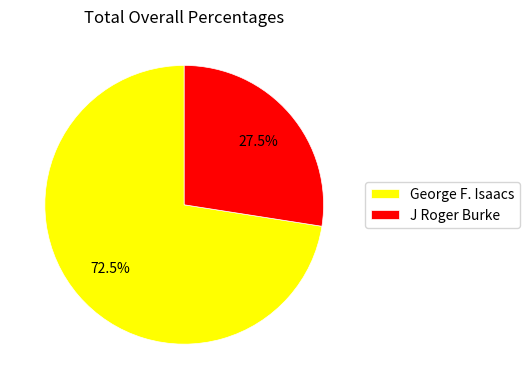

Which category accounts for the majority?

George F. Isaacs